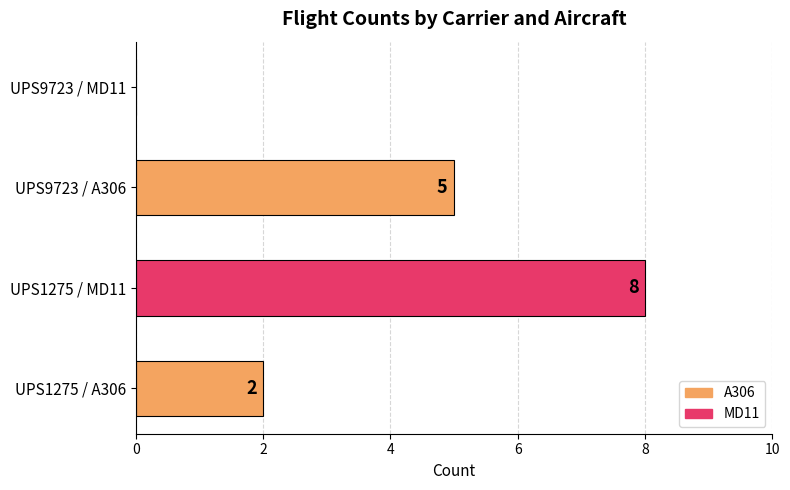

Where is the data nearest to the value 4?

UPS9723 / A306